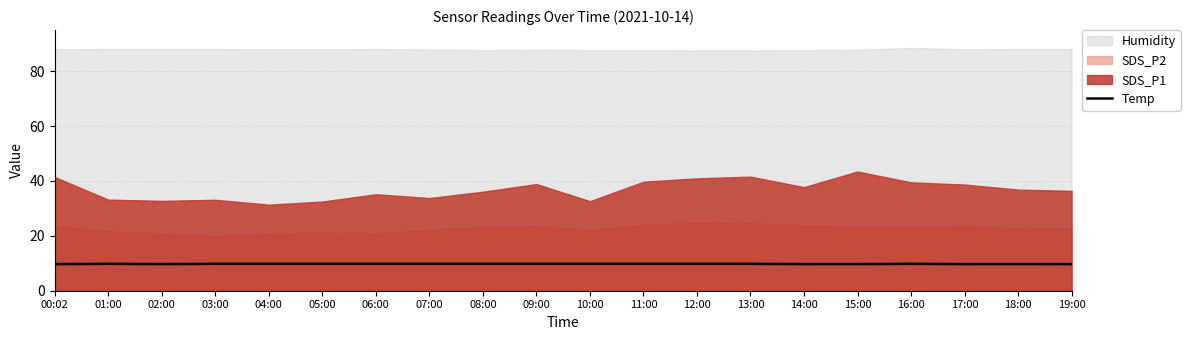

Rank the categories by value from highest to lowest.

01:00, 03:00, 04:00, 05:00, 06:00, 07:00, 08:00, 09:00, 10:00, 11:00, 12:00, 13:00, 16:00, 00:02, 02:00, 14:00, 15:00, 17:00, 18:00, 19:00